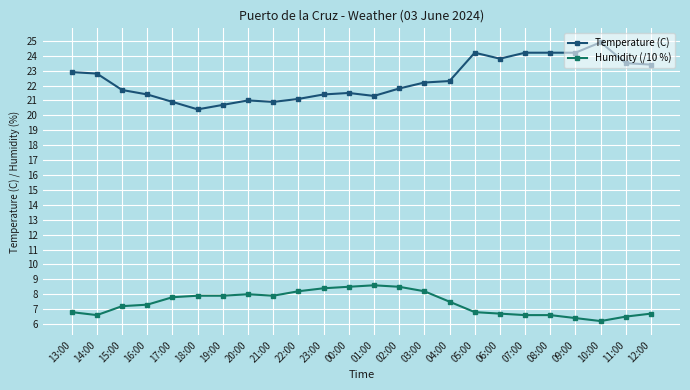

Which series has the largest range (max minus min)?

Temperature (C)